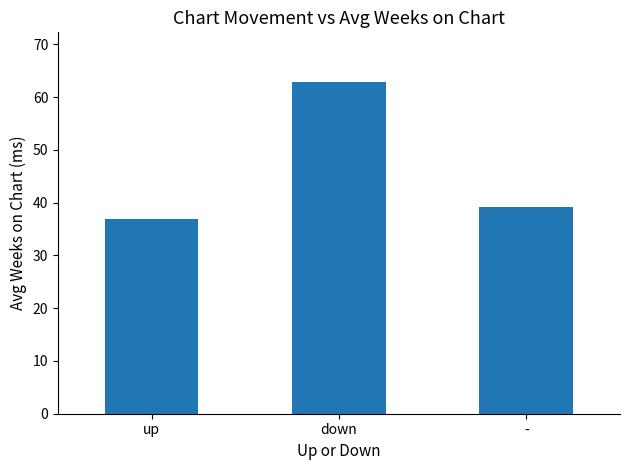

Is it true that the value at down is 62.8?

True